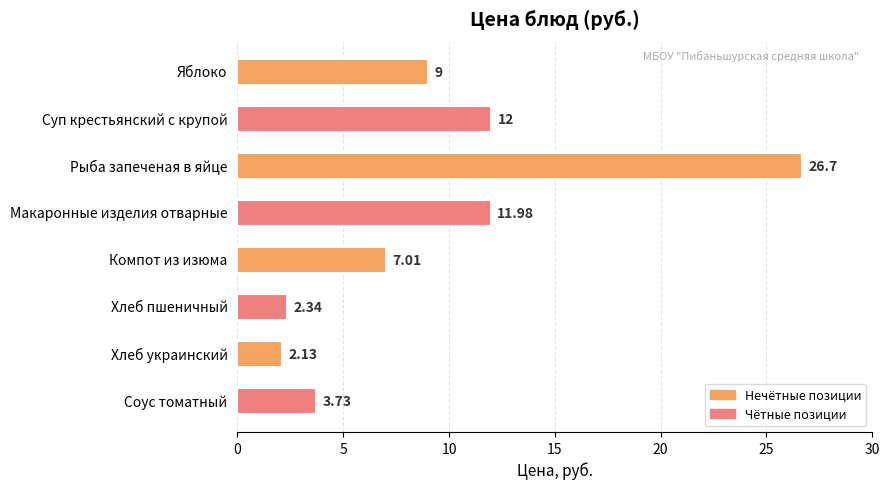

How many distinct data groups are displayed?

1